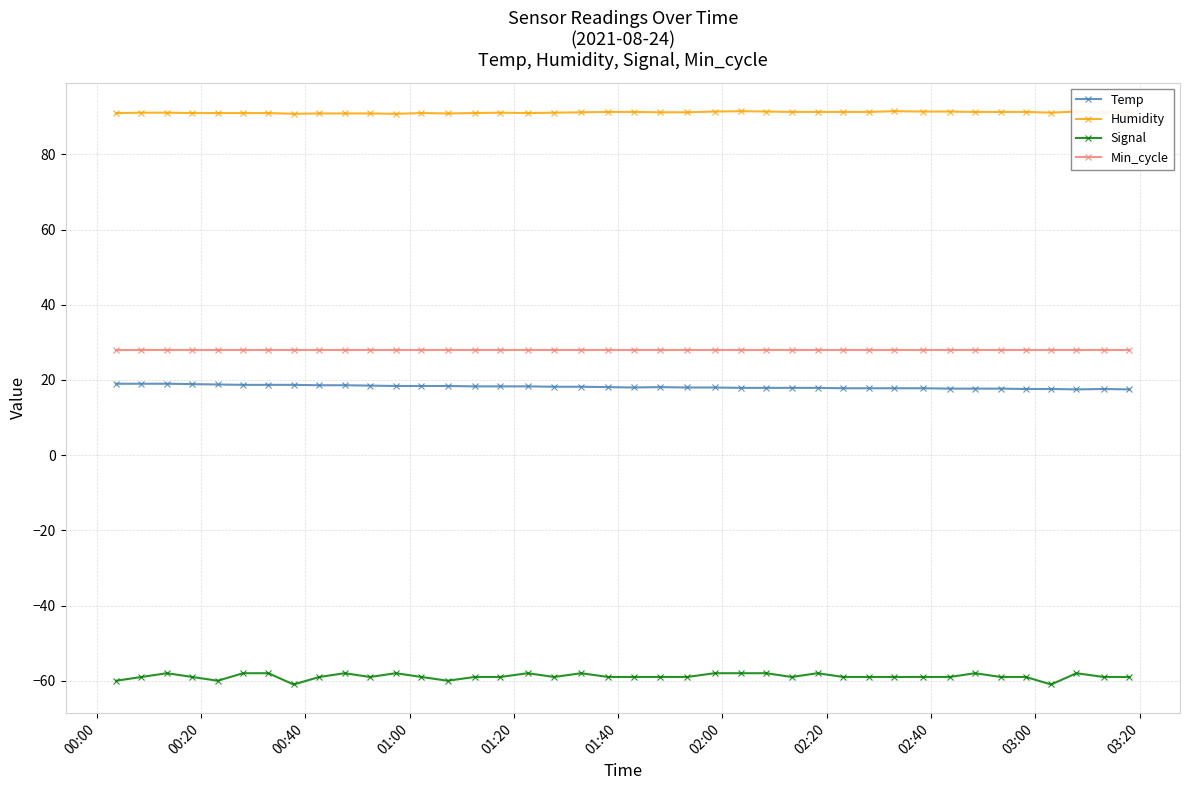

What is the sum of all Min_cycle values?

1120.0